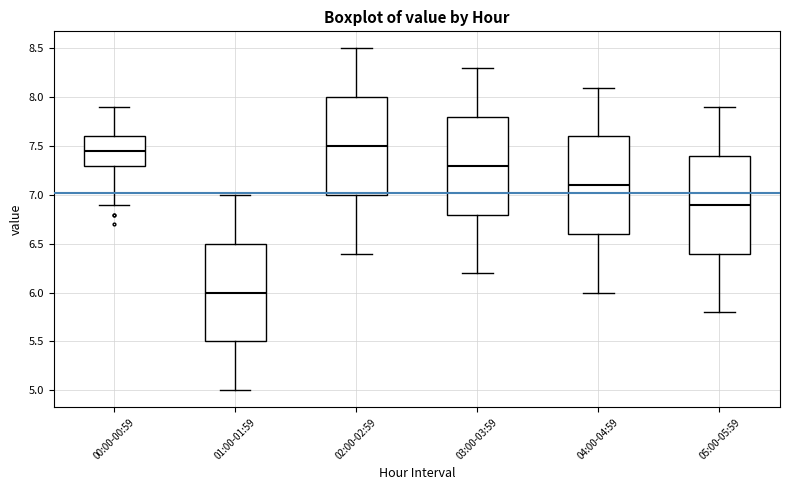

Reading left to right, transcribe this box plot: for each box, give where its median line is, the range the box spans, and where its two whiskers end, as read against the y-axis. The values are not printed on the chart, so give them approximately, as read against the axis.

00:00-00:59: median 7.45, box 7.30 to 7.60, whiskers 6.90 to 7.90
01:00-01:59: median 6.00, box 5.50 to 6.50, whiskers 5.00 to 7.00
02:00-02:59: median 7.50, box 7.00 to 8.00, whiskers 6.40 to 8.50
03:00-03:59: median 7.30, box 6.80 to 7.80, whiskers 6.20 to 8.30
04:00-04:59: median 7.10, box 6.60 to 7.60, whiskers 6.00 to 8.10
05:00-05:59: median 6.90, box 6.40 to 7.40, whiskers 5.80 to 7.90